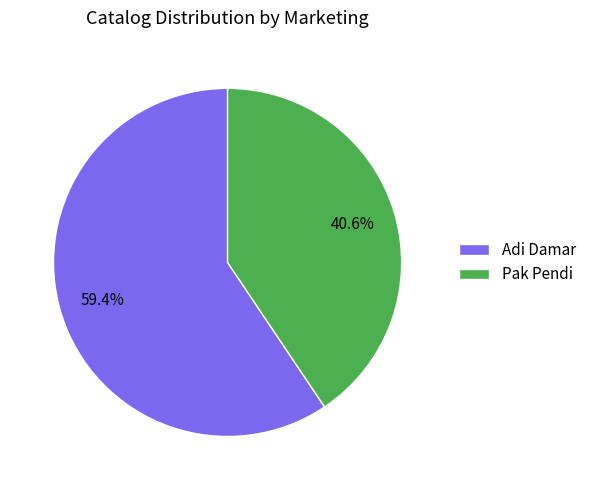

What percentage do Adi Damar and Pak Pendi together represent?

100.0%